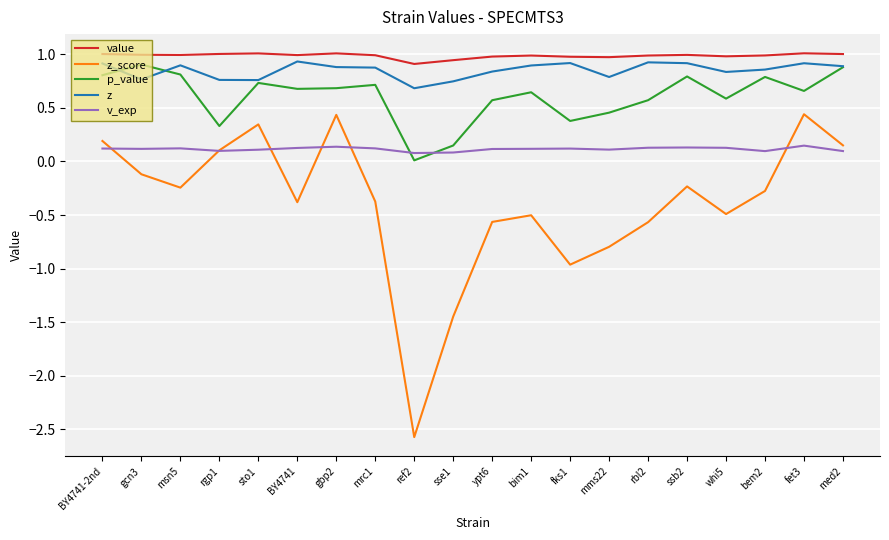

What position from the right is whi5?

4